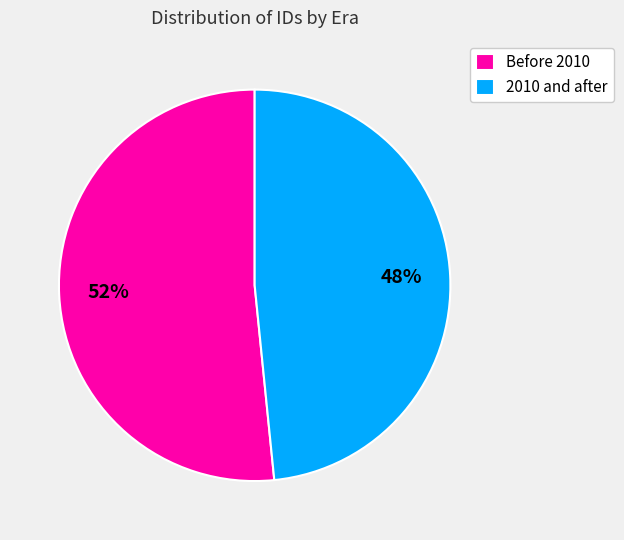

Which slice is the smallest?

2010 and after